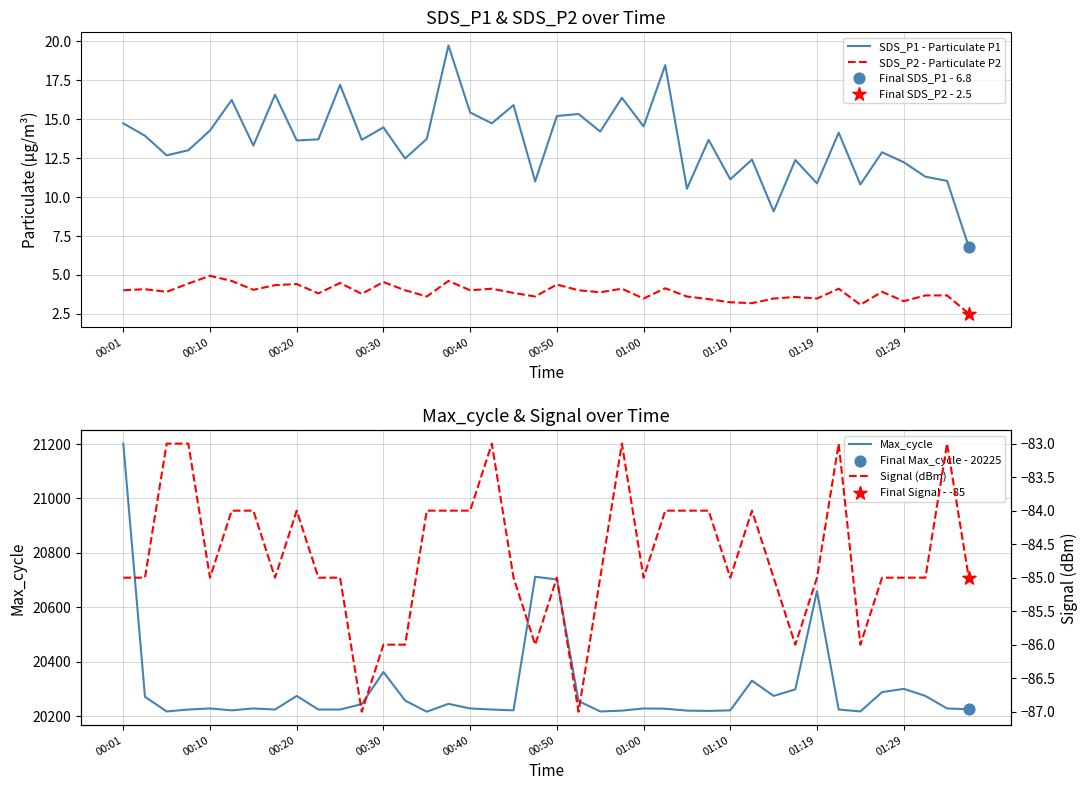

Which series has the largest total across all categories?

Max_cycle